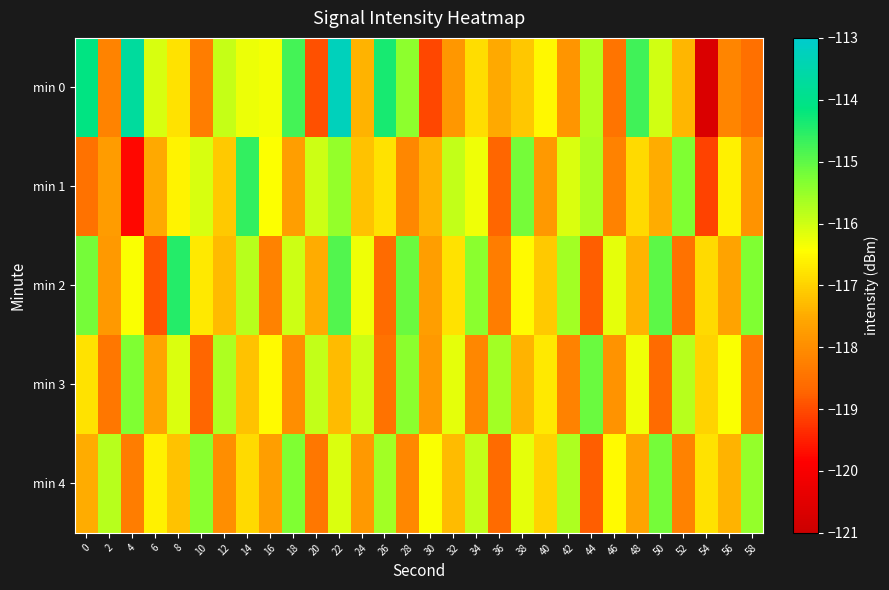

How many categories are shown in the chart?

30